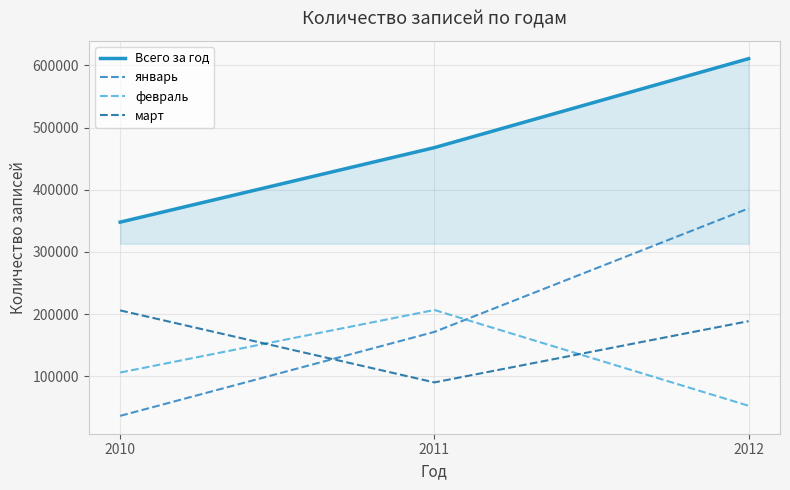

The value of январь at 2011 is 171266. True or false?

True